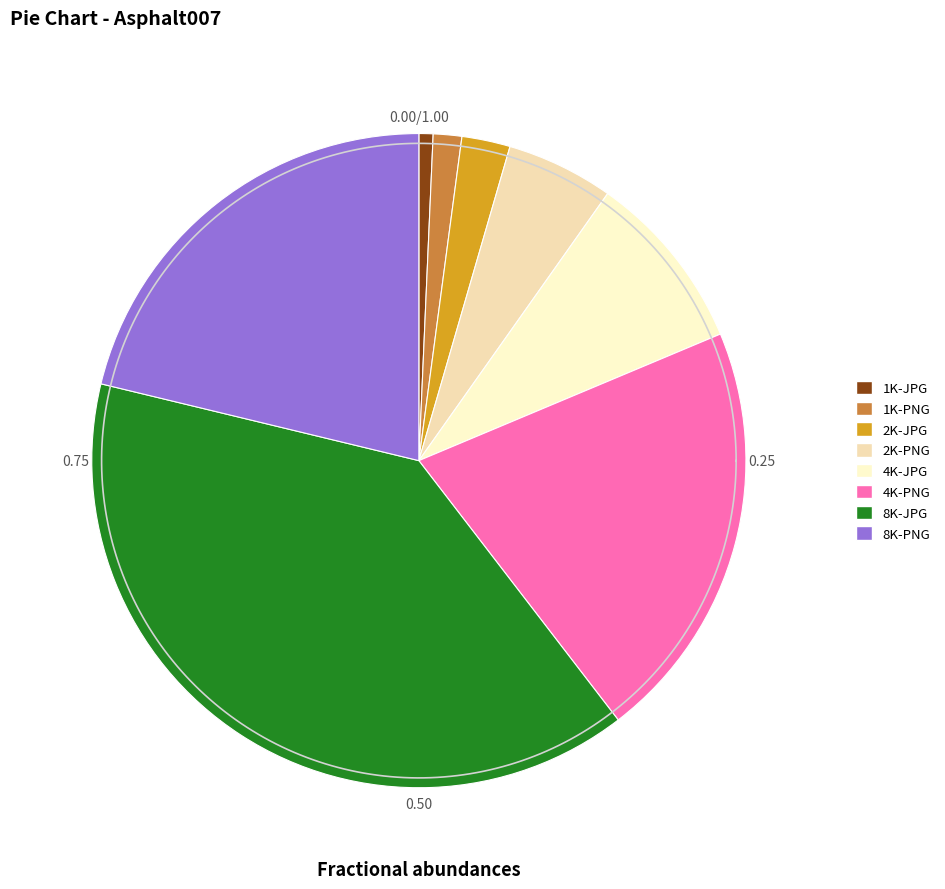

How many slices are in this pie chart?

8